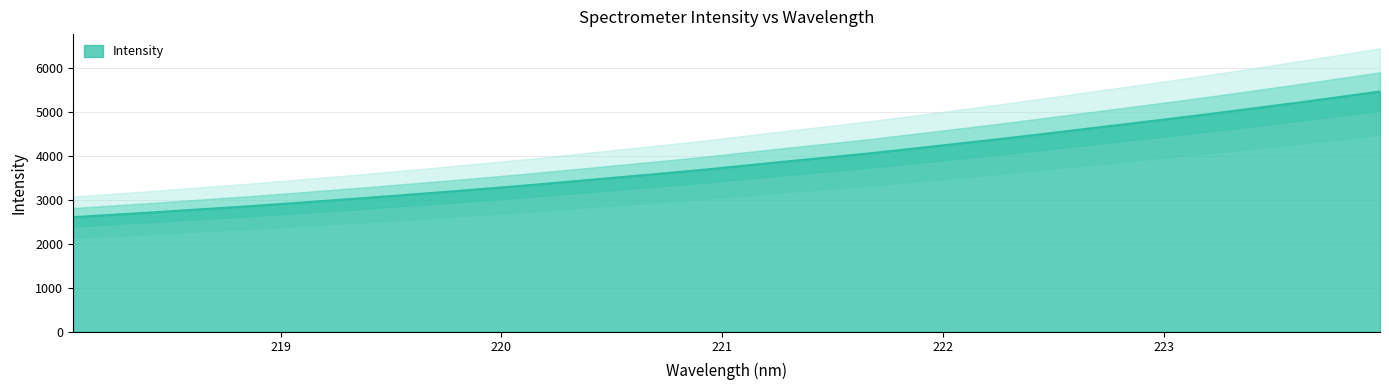

The chart shows a value of 4073.4 at 221.6902. True or false?

True